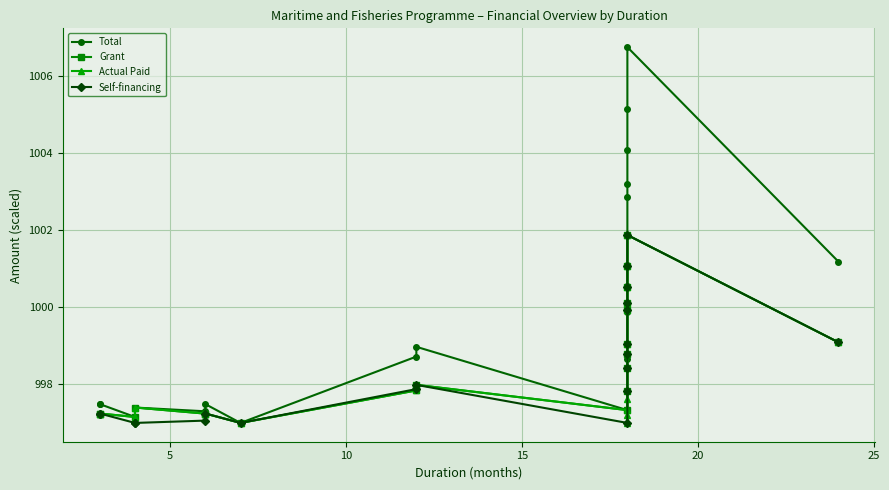

The value of Self-financing at 5 is 1600.7. True or false?

False